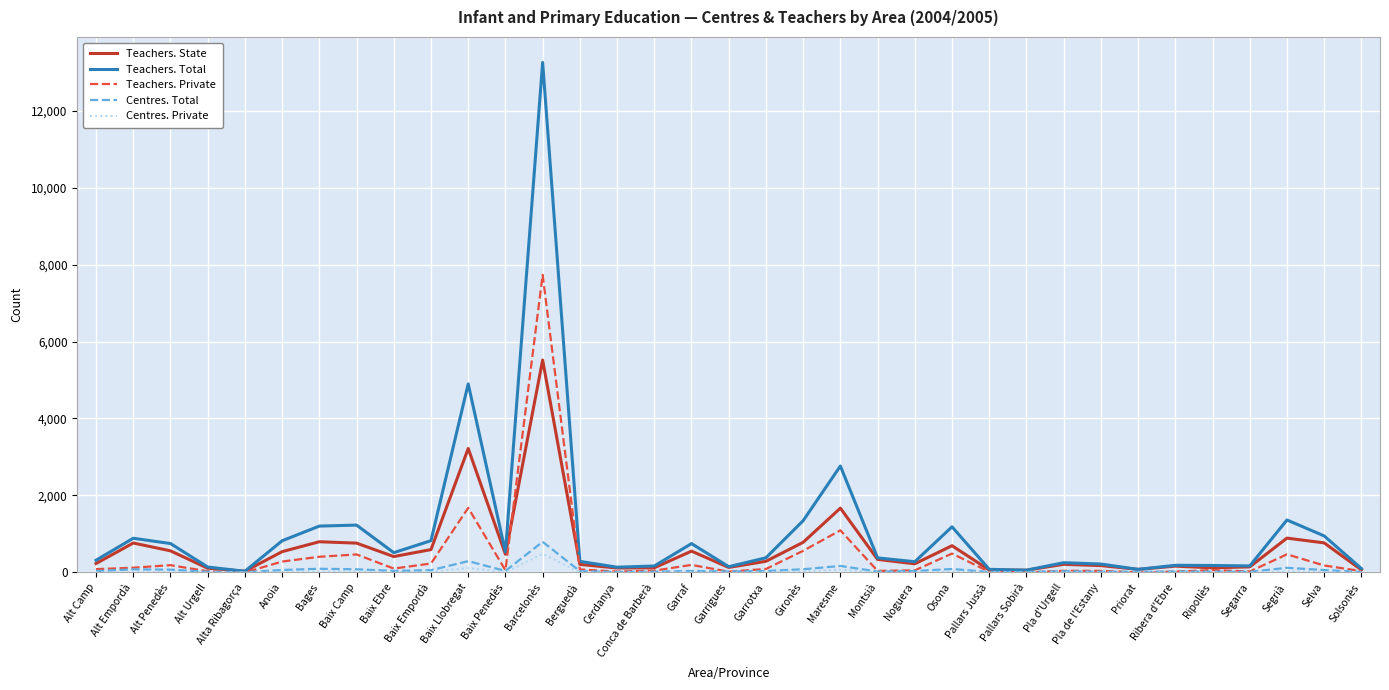

What is the average value of the Centres. Private series?

27